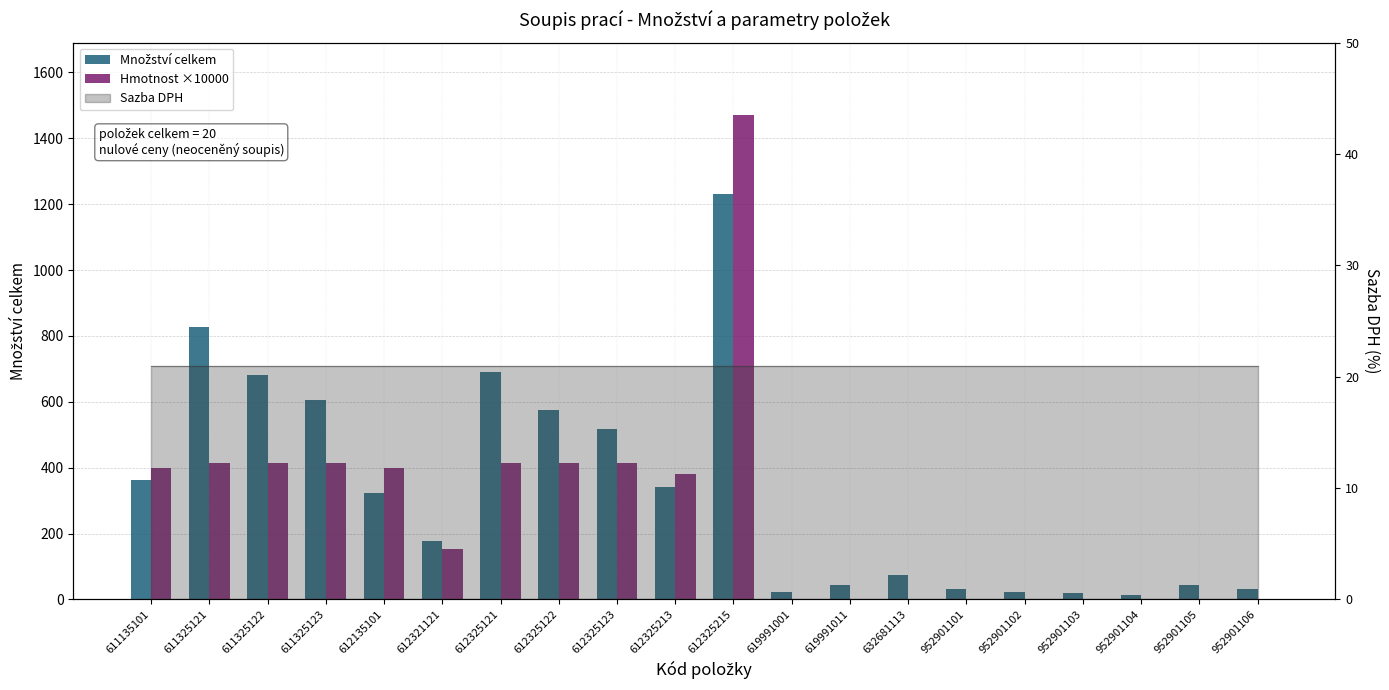

Which series has the largest total across all categories?

Množství celkem